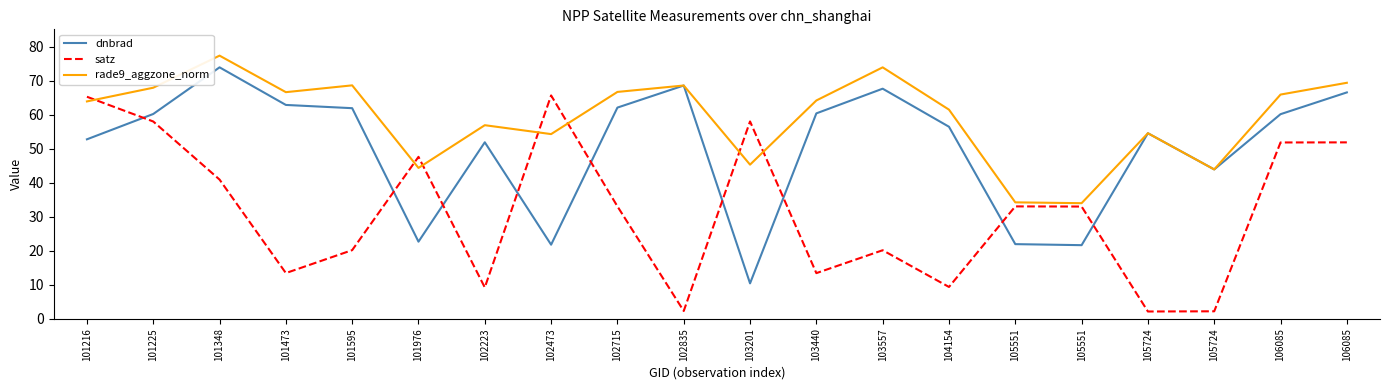

The value of dnbrad at 101473 is 88.2. True or false?

False